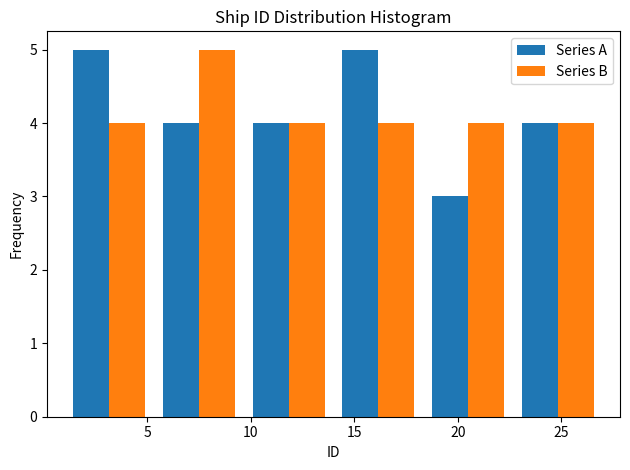

Reading left to right, list every range on the x-axis with the height of the bar of each series over it. Neither the bar edges nor the heights are printed on the chart, so give them approximately, as read against the axes.

1.0 to 5.5: Series A=5	Series B=4
5.5 to 9.5: Series A=4	Series B=5
9.5 to 14.0: Series A=4	Series B=4
14.0 to 18.5: Series A=5	Series B=4
18.5 to 22.5: Series A=3	Series B=4
22.5 to 27.0: Series A=4	Series B=4